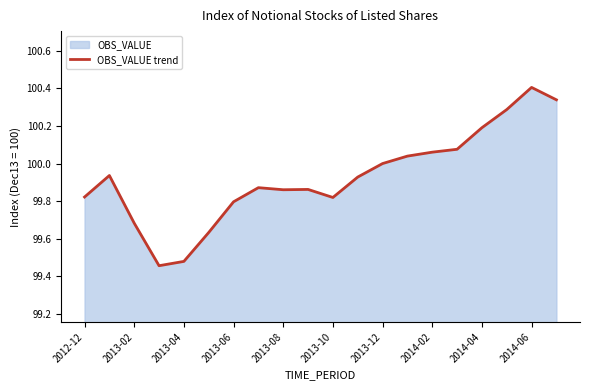

What is the maximum value shown in the chart?

100.4